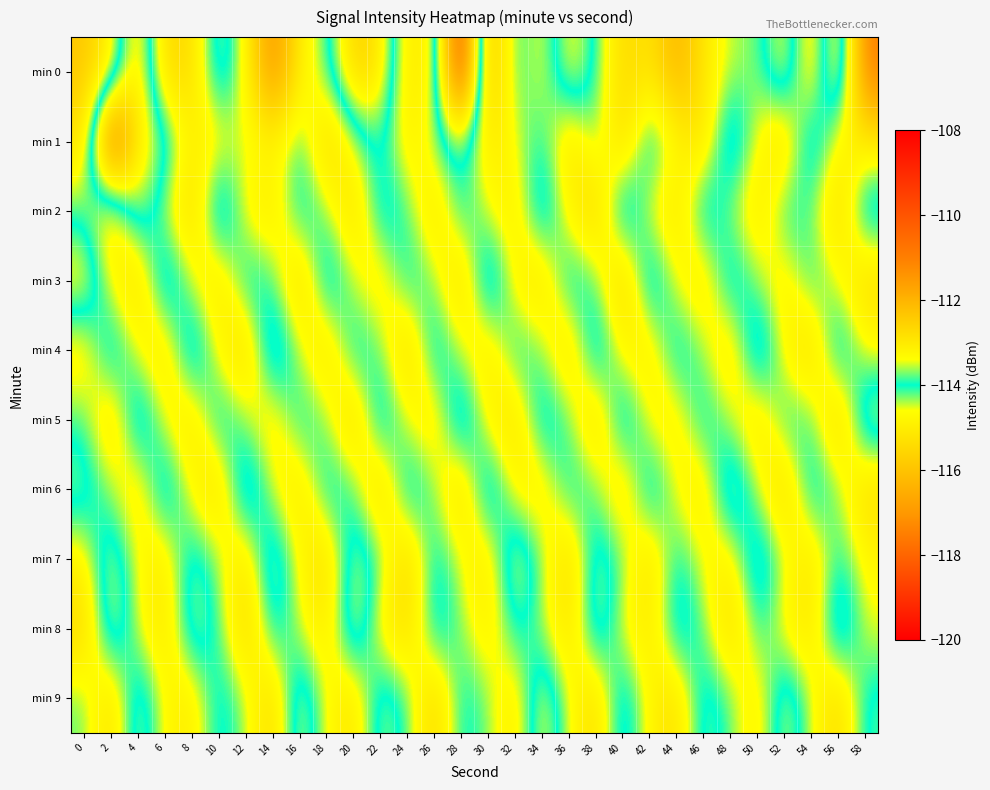

Rank the series by their maximum value, from highest to lowest.

min 0, min 1, min 3, min 2, min 4, min 5, min 6, min 7, min 8, min 9